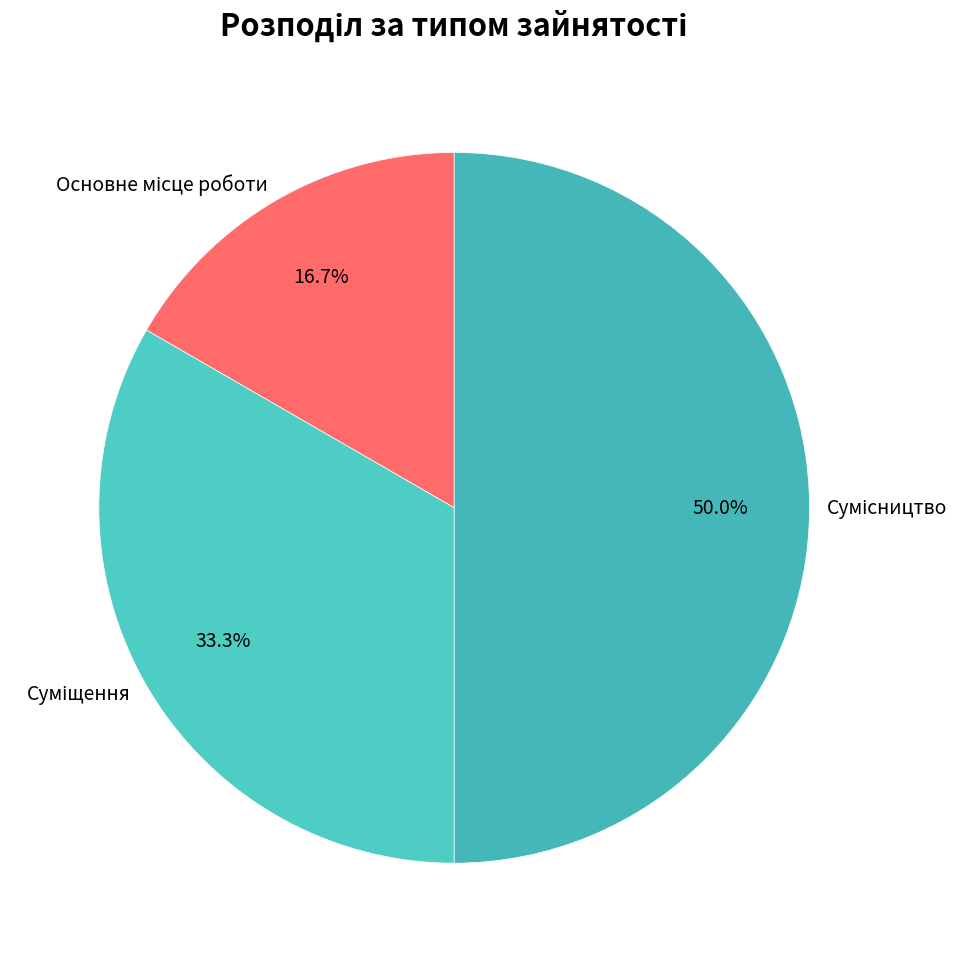

To the nearest percent, what is the average slice percentage?

33%